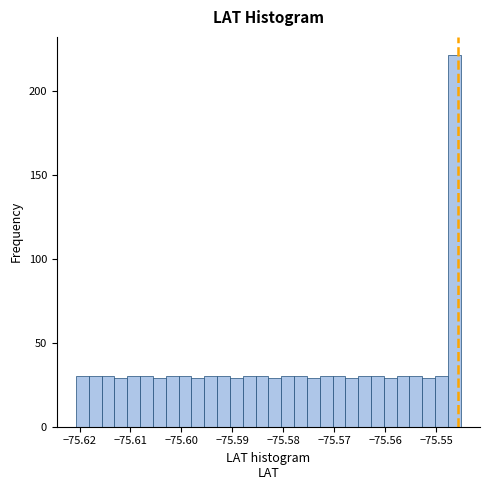

Around what value on the x-axis is the tallest bar? Give the approximate position of its centre, as read against the axis.

-75.546